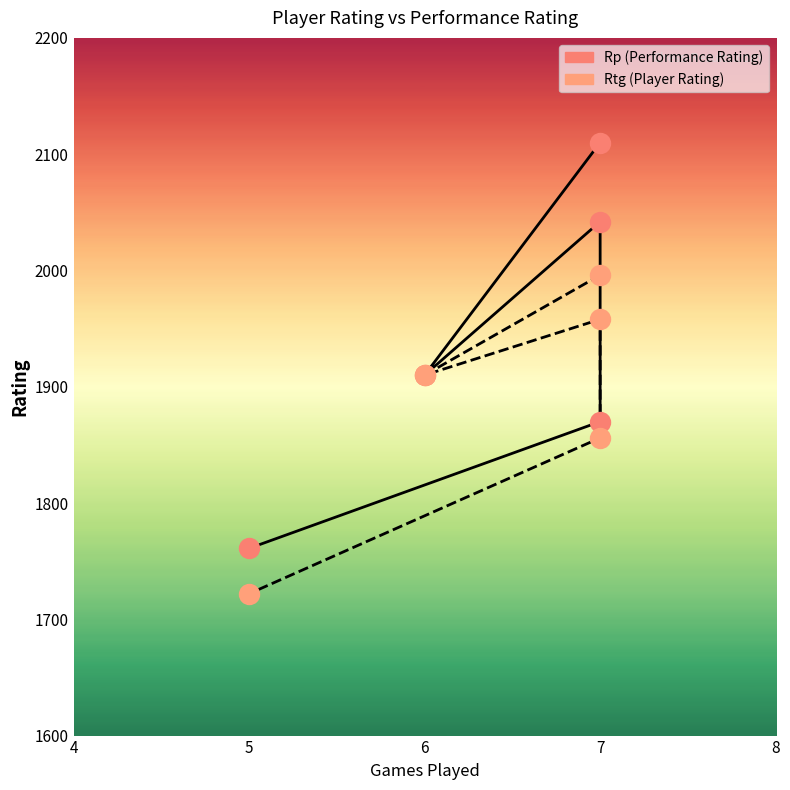

Which series has the largest Y range (max minus min)?

Rp